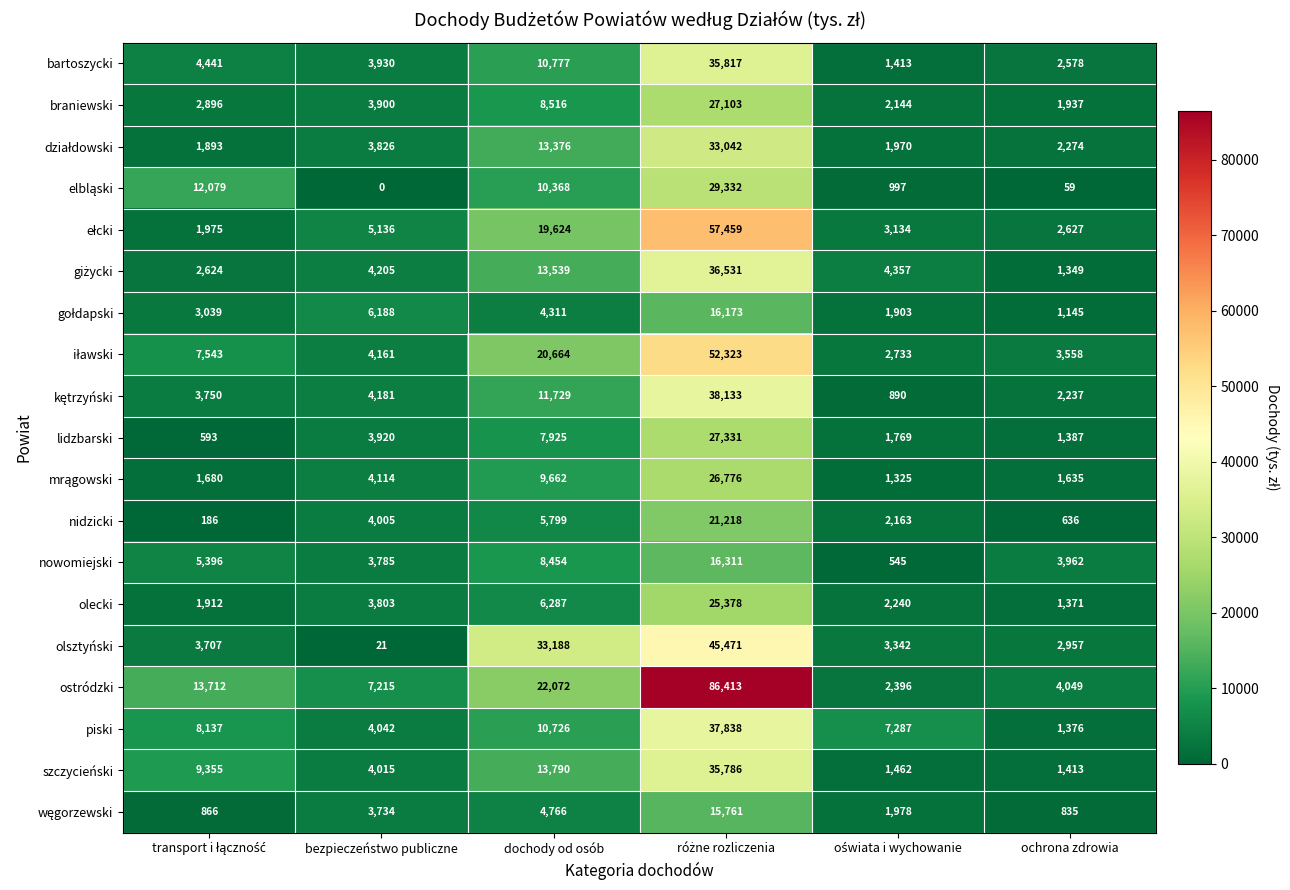

What is the spread (max minus min) of values at ochrona zdrowia?

3990